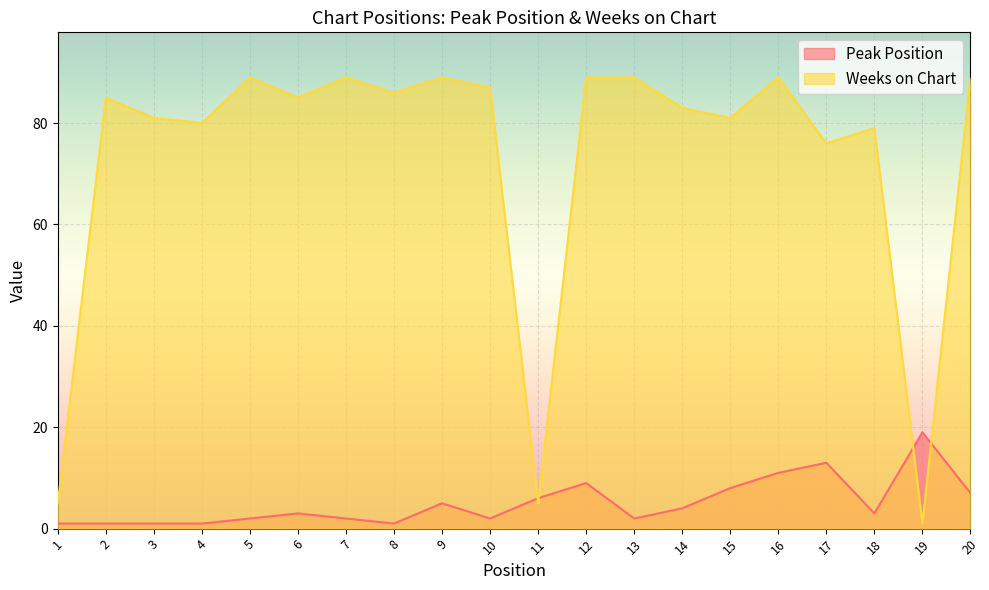

What value does the Peak Position series have at 16, to the nearest 5?

10